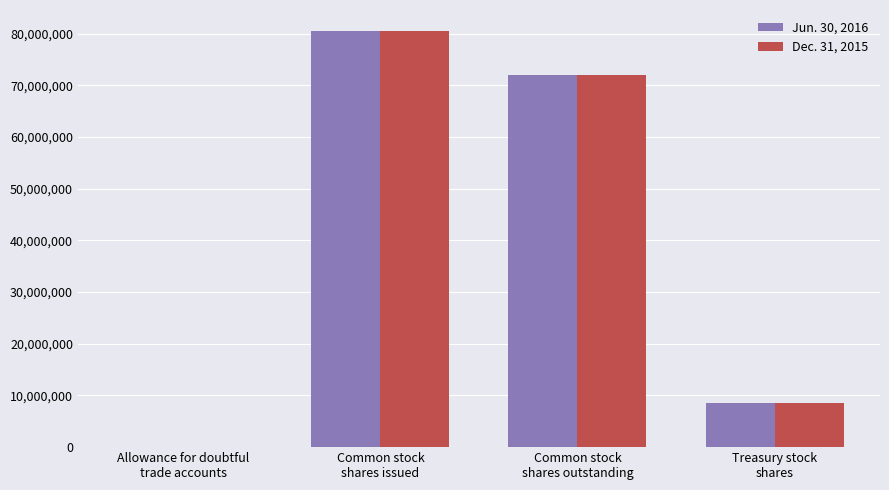

Which series changed the most between Common stock
shares issued and Treasury stock
shares?

Jun. 30, 2016